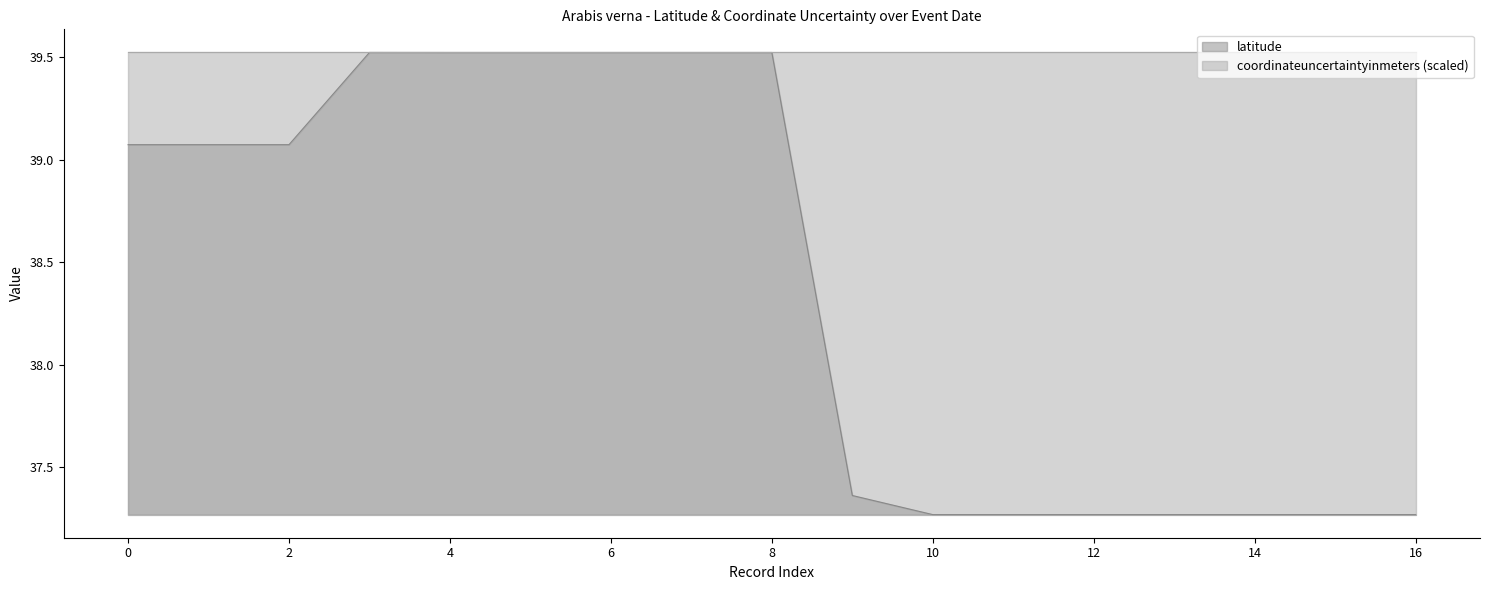

What is the maximum value shown in the chart?

39.5